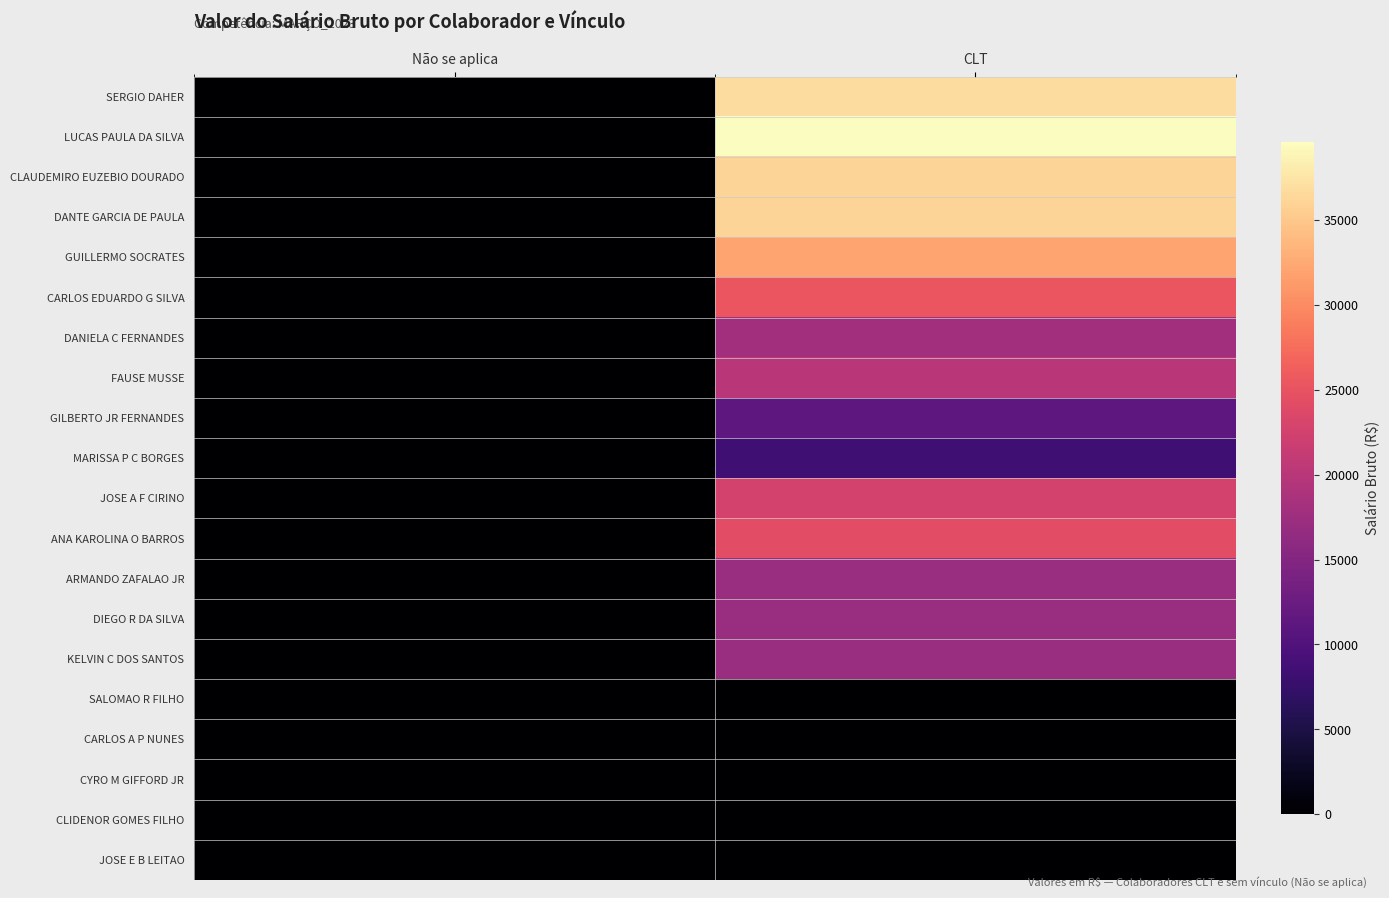

Between Não se aplica and CLT, which is larger?

CLT